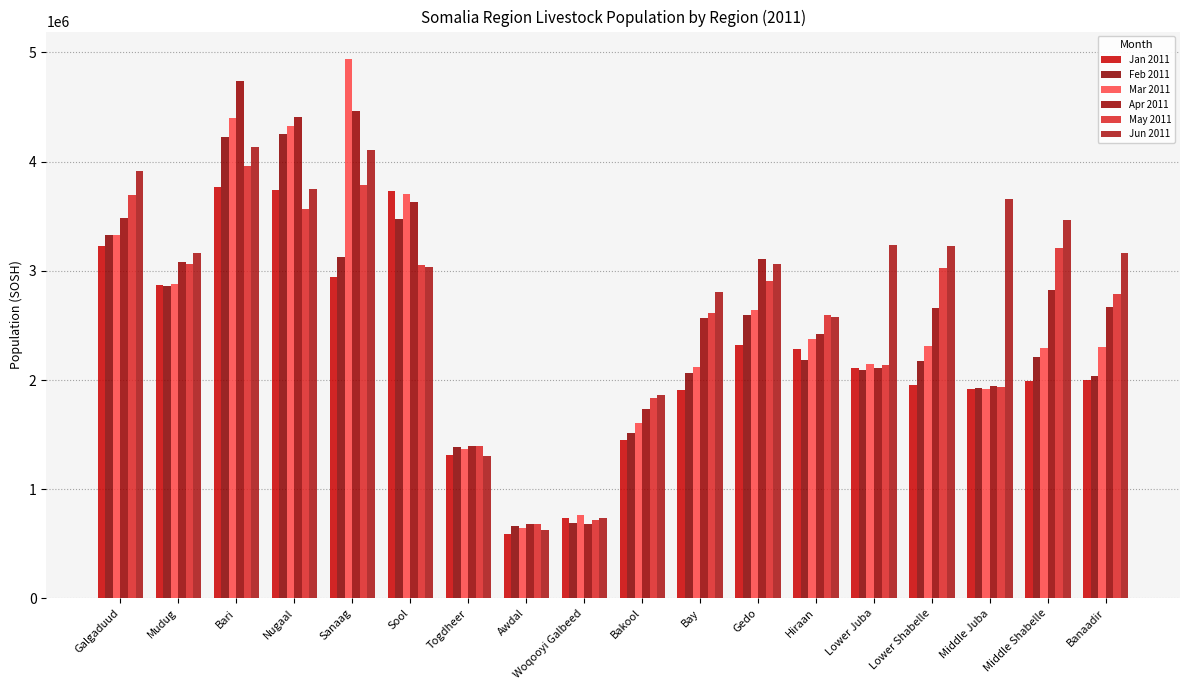

At which category does the chart reach its minimum across all series?

Awdal